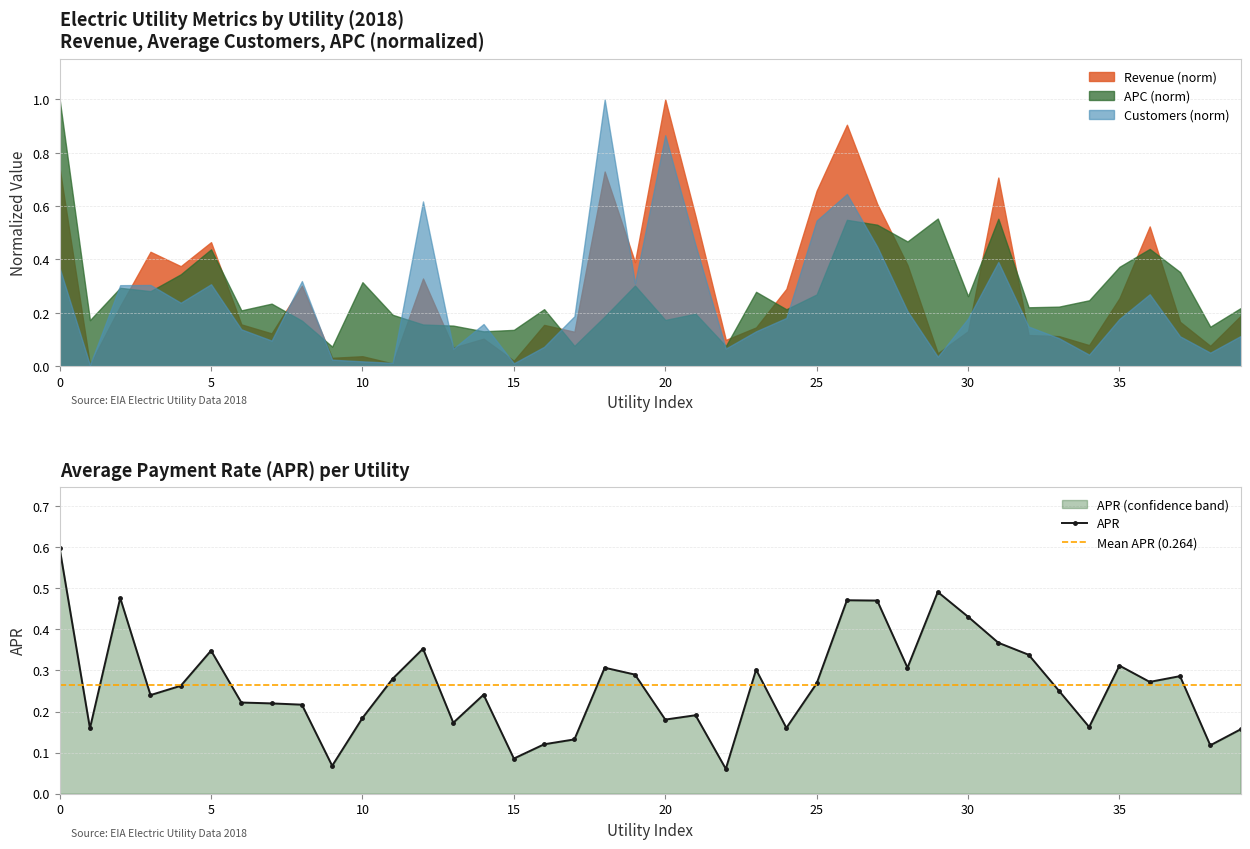

What is the minimum value shown in the chart?

0.1